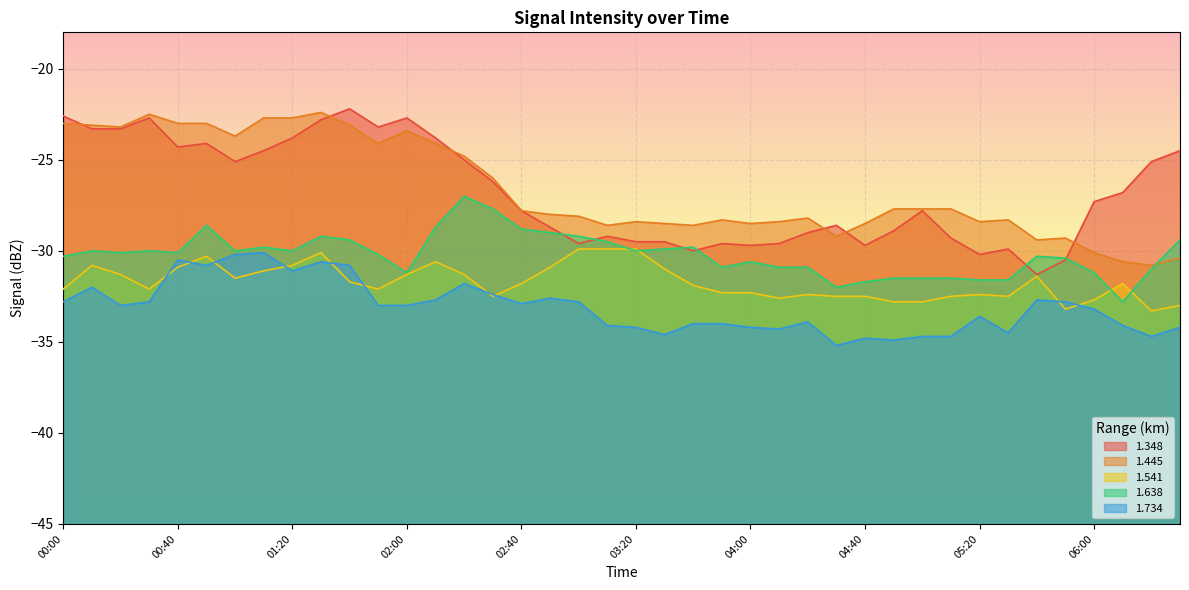

Which has a higher value, 00:30 or 04:50?

00:30